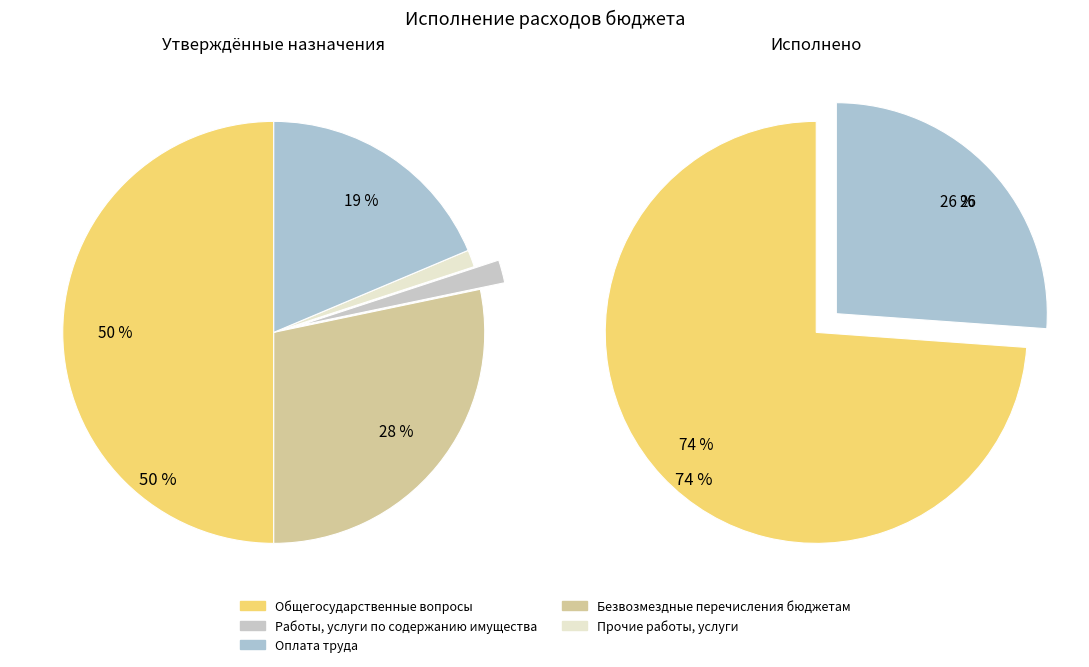

Between Общегосударственные вопросы and Оплата труда, which is larger?

Общегосударственные вопросы